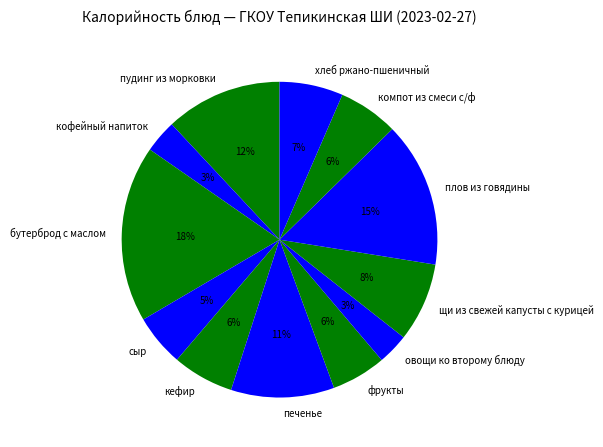

Is it true that компот из смеси с/ф is 6% of the pie?

True